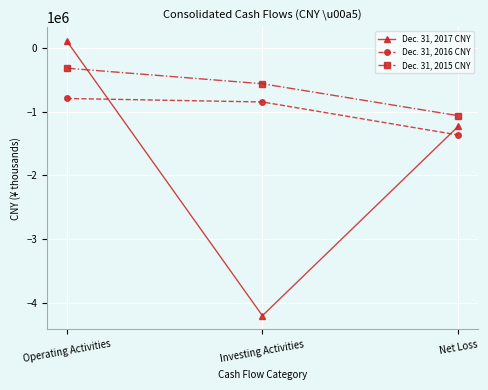

What is the difference between the maximum and second lowest values in the Dec. 31, 2015 CNY series?

245125